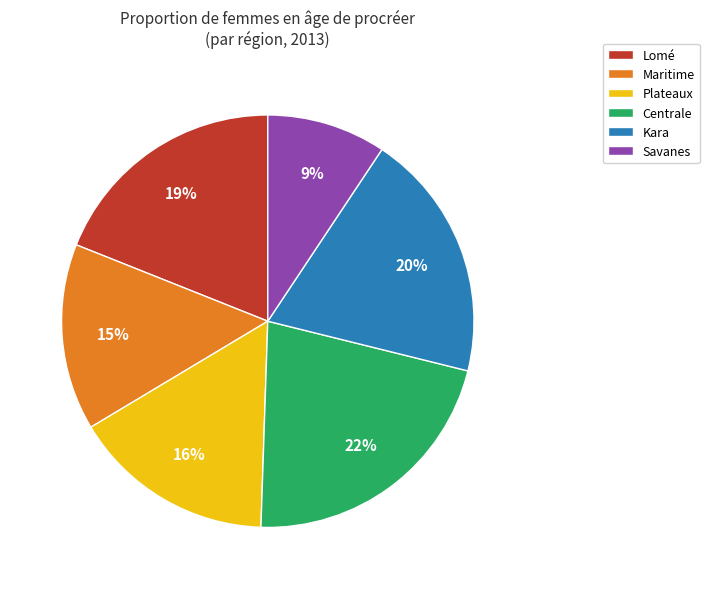

Is it true that Plateaux is 16% of the pie?

True